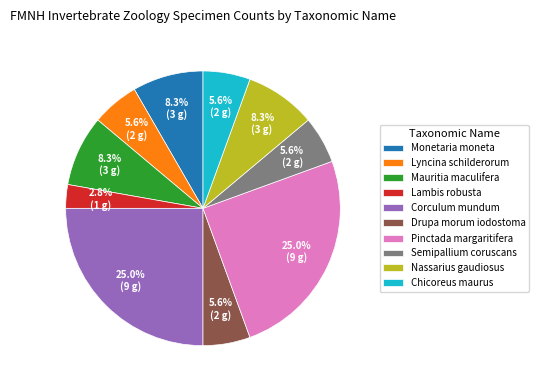

Which slice is the smallest?

Lambis robusta